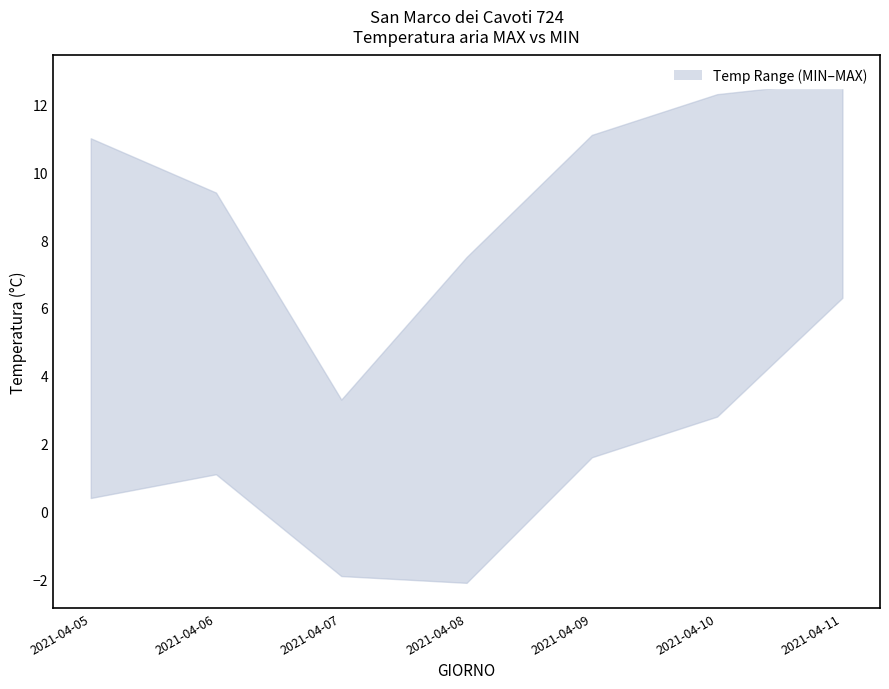

True or false: Temp MIN has a value of 0.4 at 2021-04-05.

True